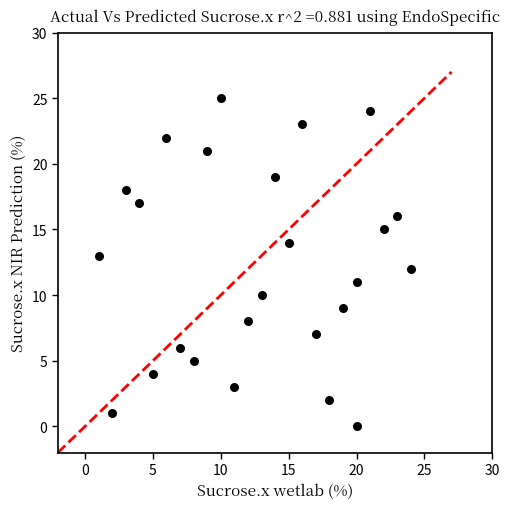

What is the range of X values (max minus min)?

23